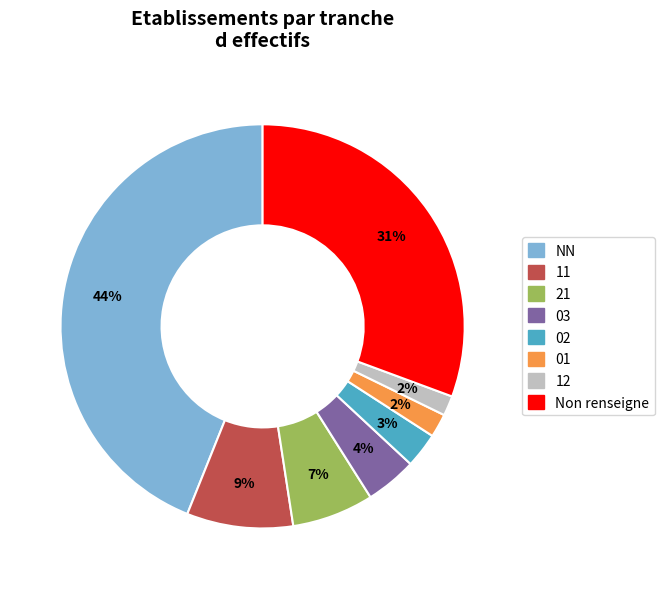

To the nearest percent, what is the average slice percentage?

12%